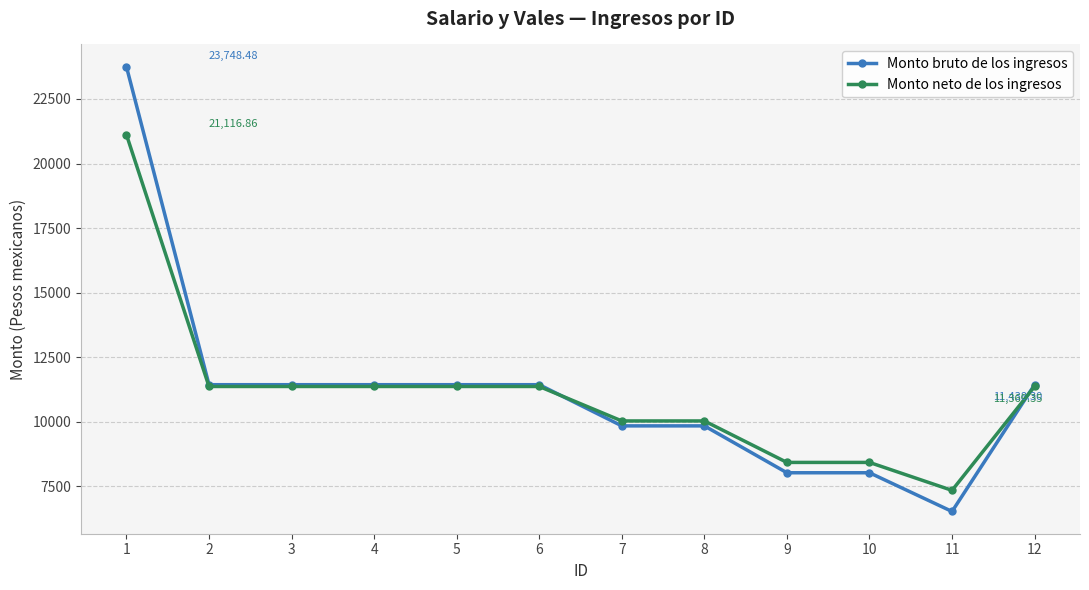

Is the value of Monto neto de los ingresos at 9 greater than the value of Monto bruto de los ingresos at 5?

No